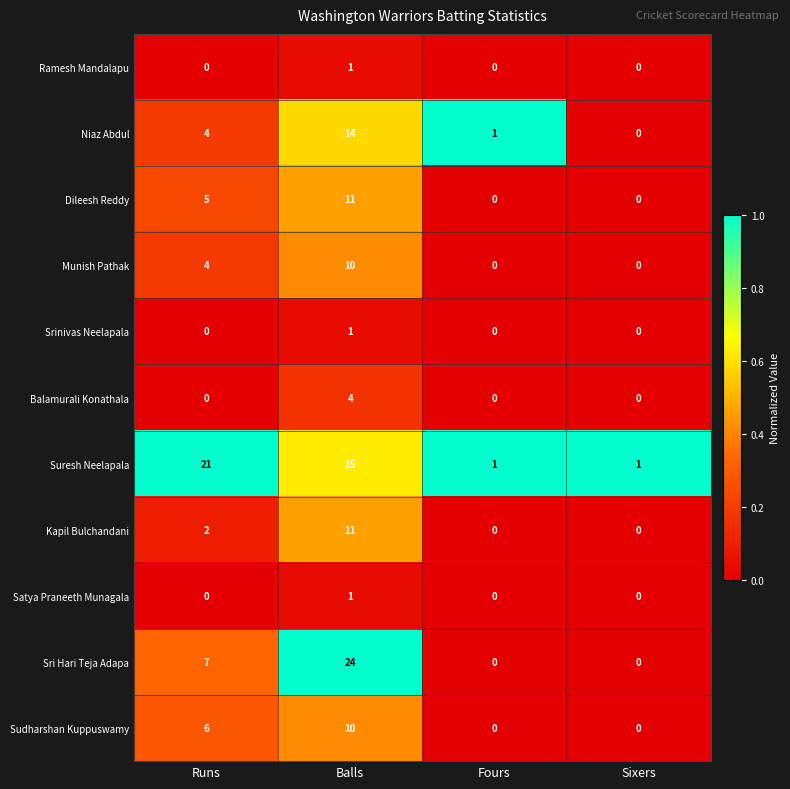

The value of Niaz Abdul at Fours is 0. True or false?

False